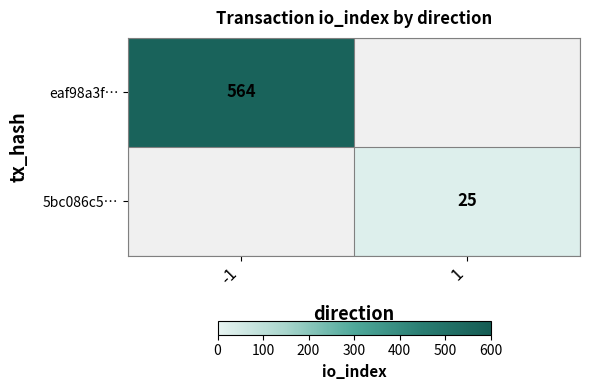

The 5bc086c5… series shows 12 at 1. True or false?

False